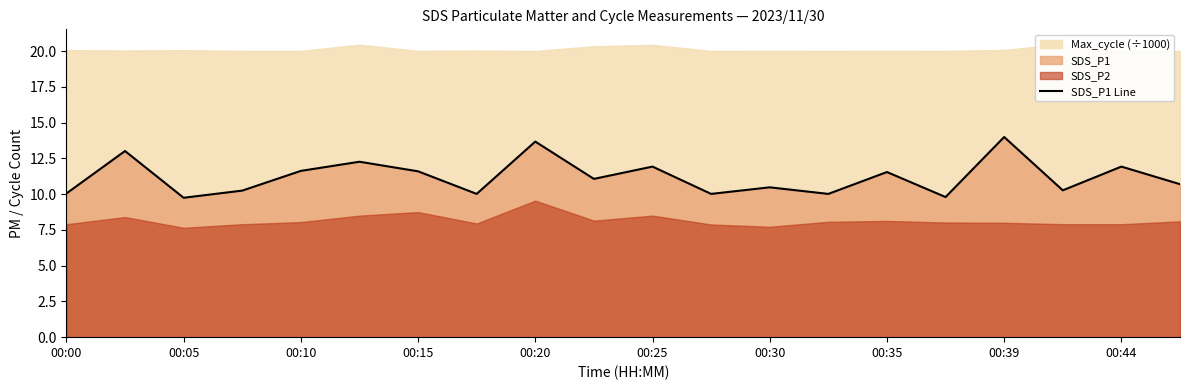

What is the highest value of the SDS_P1 Line series?

14.0